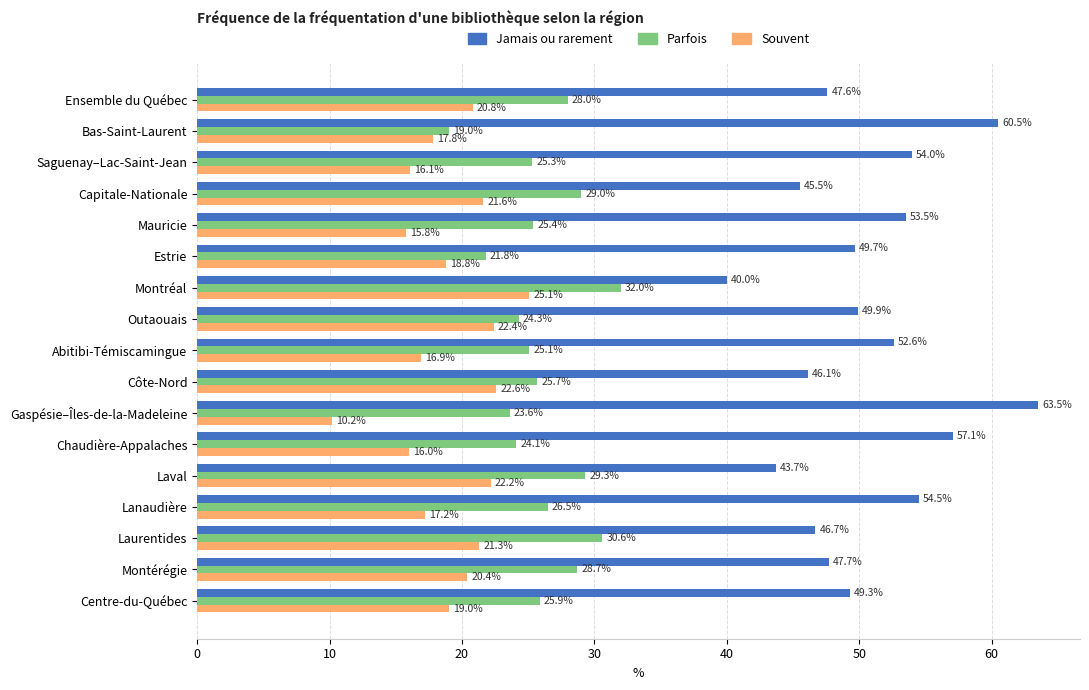

Is it true that Parfois equals 10.1 at Lanaudière?

False